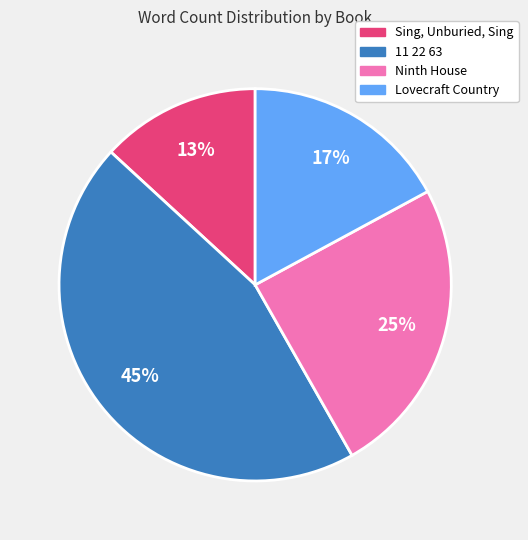

To the nearest percent, what is the combined percentage of Lovecraft Country and Ninth House?

42%